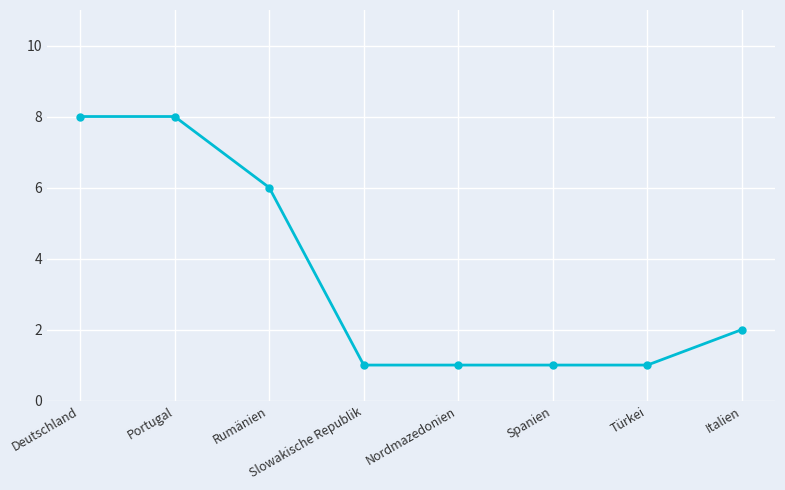

What is the label of the 2nd point from the right?

Türkei